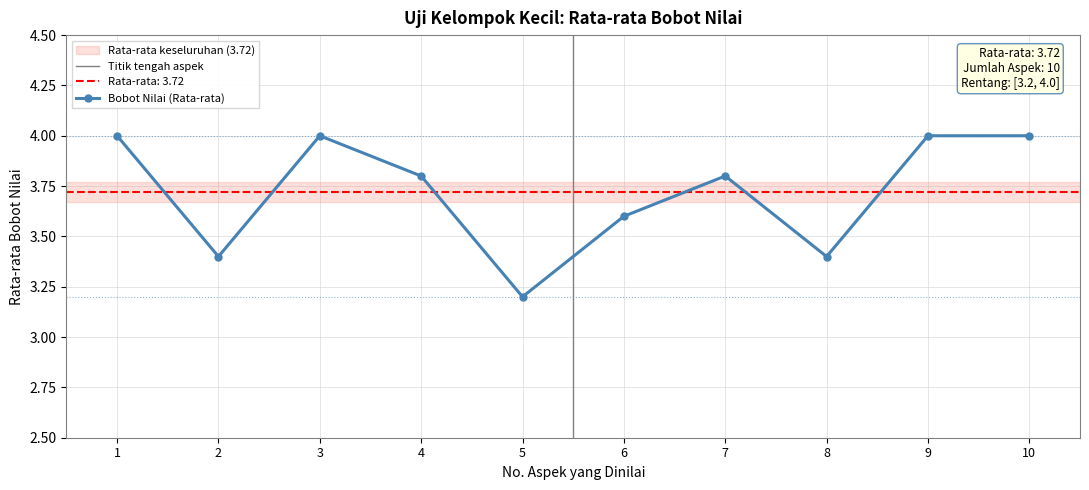

What is the sum of all values?

37.2